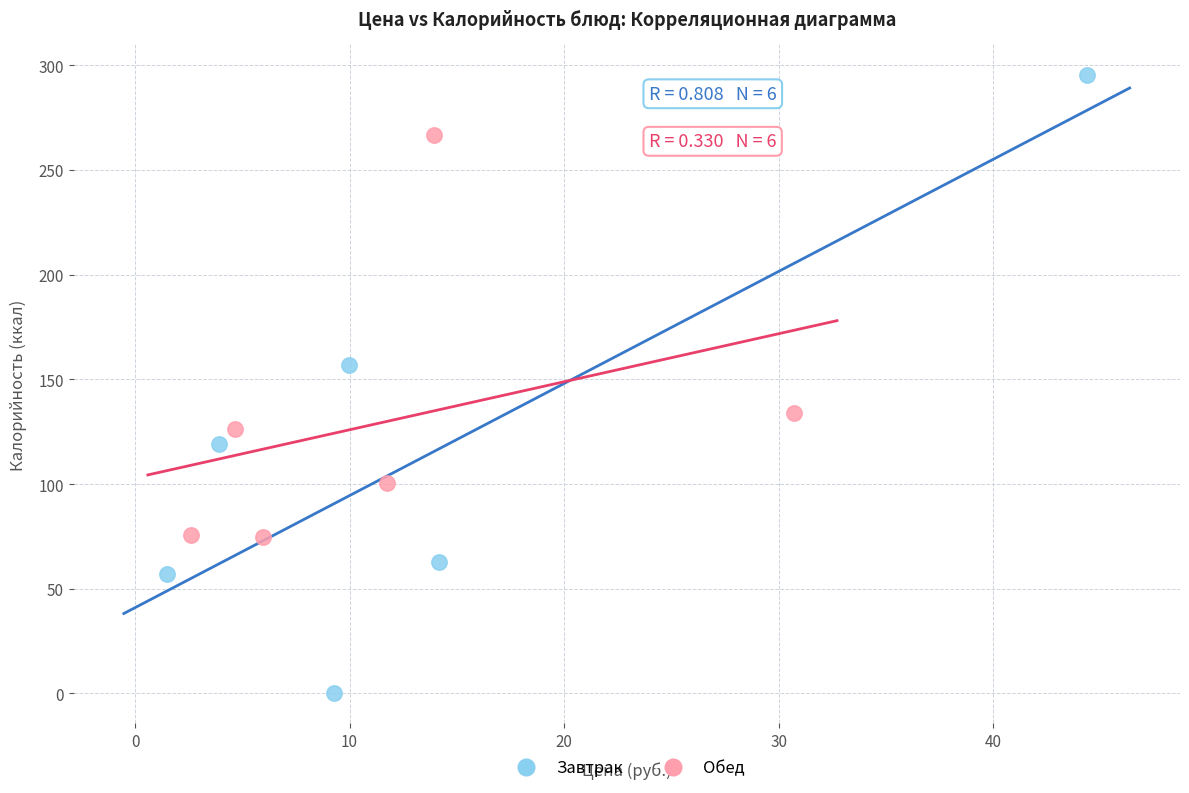

Which series reaches the minimum Y coordinate?

Завтрак